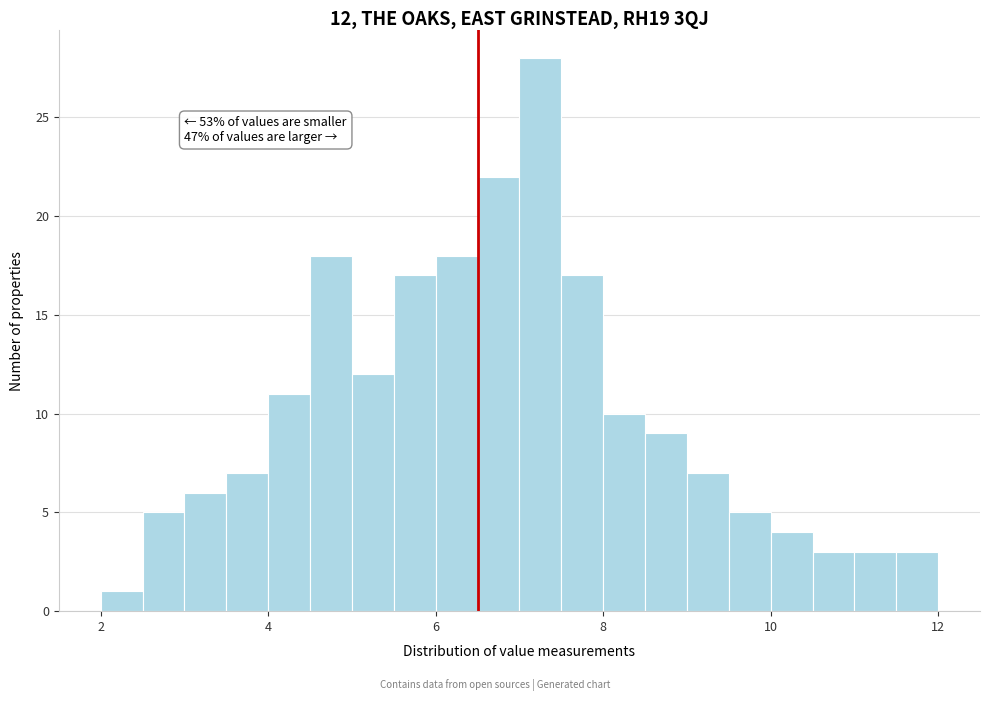

Read against the x-axis, roughly where is the centre of the tallest bar?

7.2